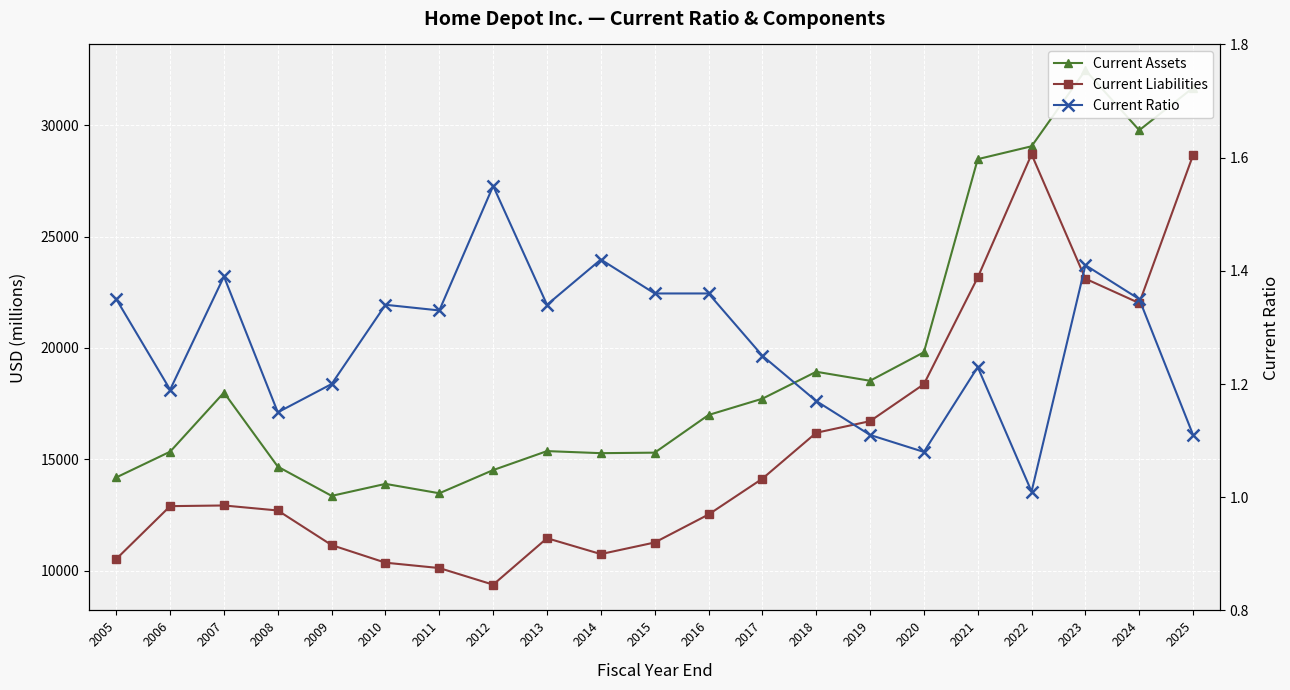

Reading left to right, transcribe all the data shown in this chart.

Current Assets: 14190.0	15346.0	18000.0	14674.0	13362.0	13900.0	13479.0	14520.0	15372.0	15279.0	15302.0	16993.0	17724.0	18933.0	18529.0	19810.0	28477.0	29055.0	32471.0	29775.0	31683.0
Current Liabilities: 10529.0	12901.0	12931.0	12706.0	11153.0	10363.0	10122.0	9376.0	11462.0	10749.0	11269.0	12526.0	14133.0	16194.0	16716.0	18375.0	23166.0	28693.0	23110.0	22015.0	28661.0
Current Ratio: 1.4	1.2	1.4	1.1	1.2	1.3	1.3	1.6	1.3	1.4	1.4	1.4	1.2	1.2	1.1	1.1	1.2	1.0	1.4	1.4	1.1